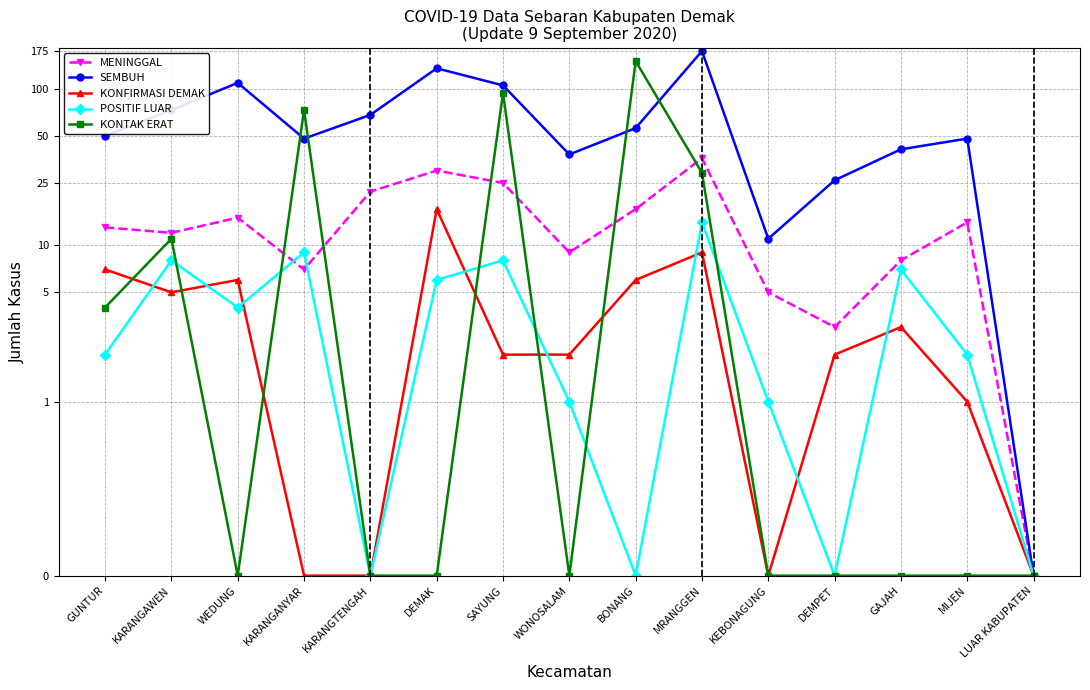

Between BONANG and MIJEN, which is larger?

BONANG